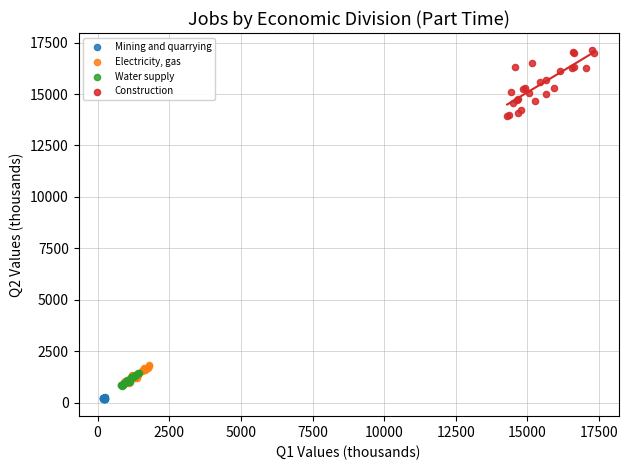

Which series has the largest Y range (max minus min)?

Construction